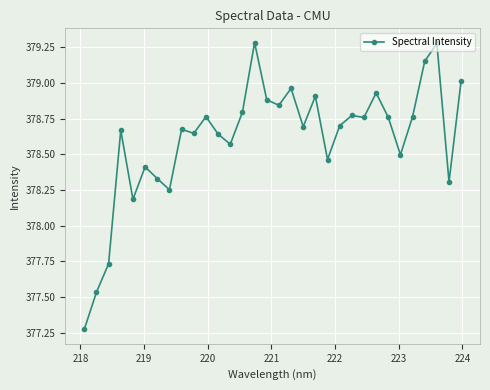

True or false: the data has more than 2 interior local peaks.

True